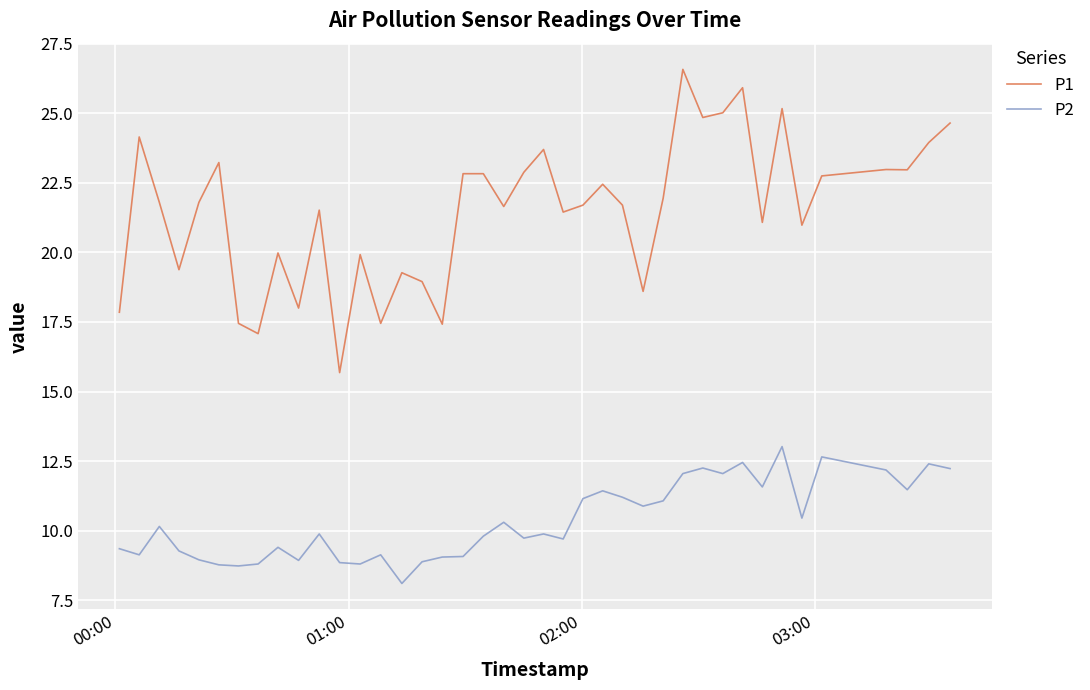

What is the difference between the maximum and minimum values in the P1 series?

10.9